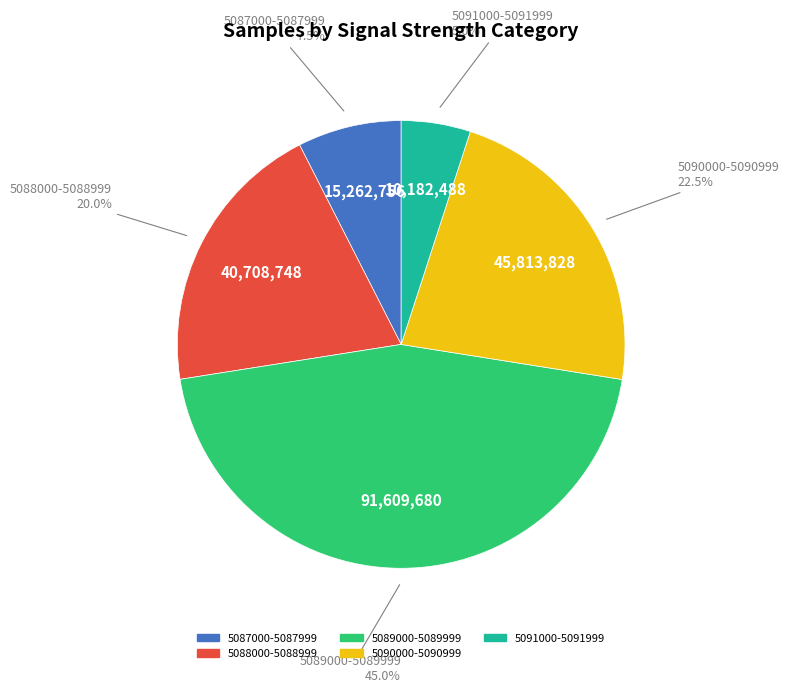

Is there a majority slice in this chart?

No